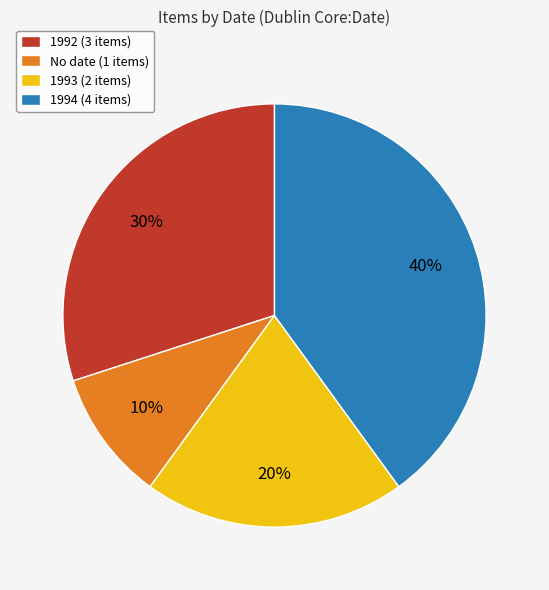

Is there a majority slice in this chart?

No